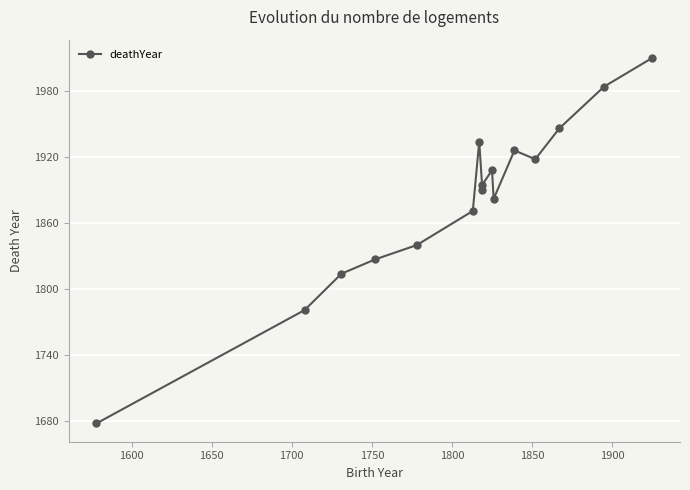

True or false: there are more than 0 points higher than both neighbors.

True